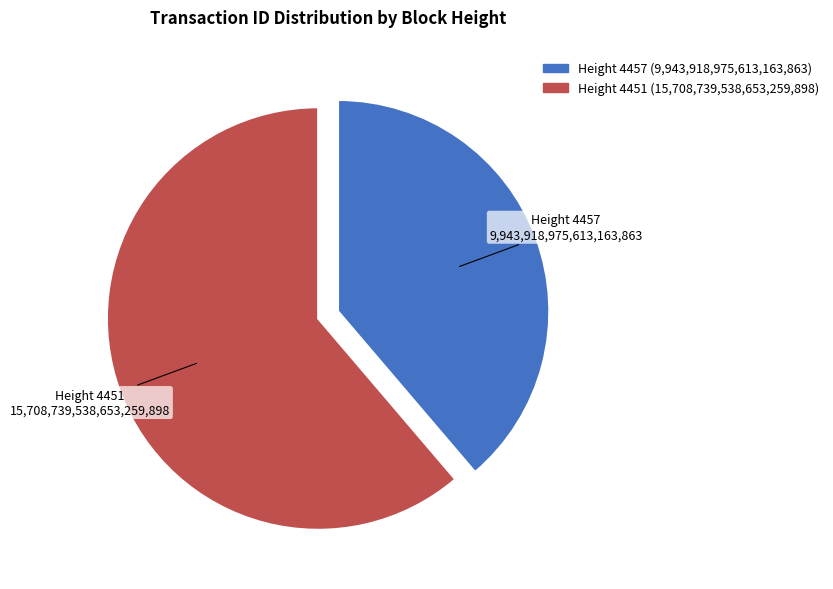

How many segments does this pie chart have?

2